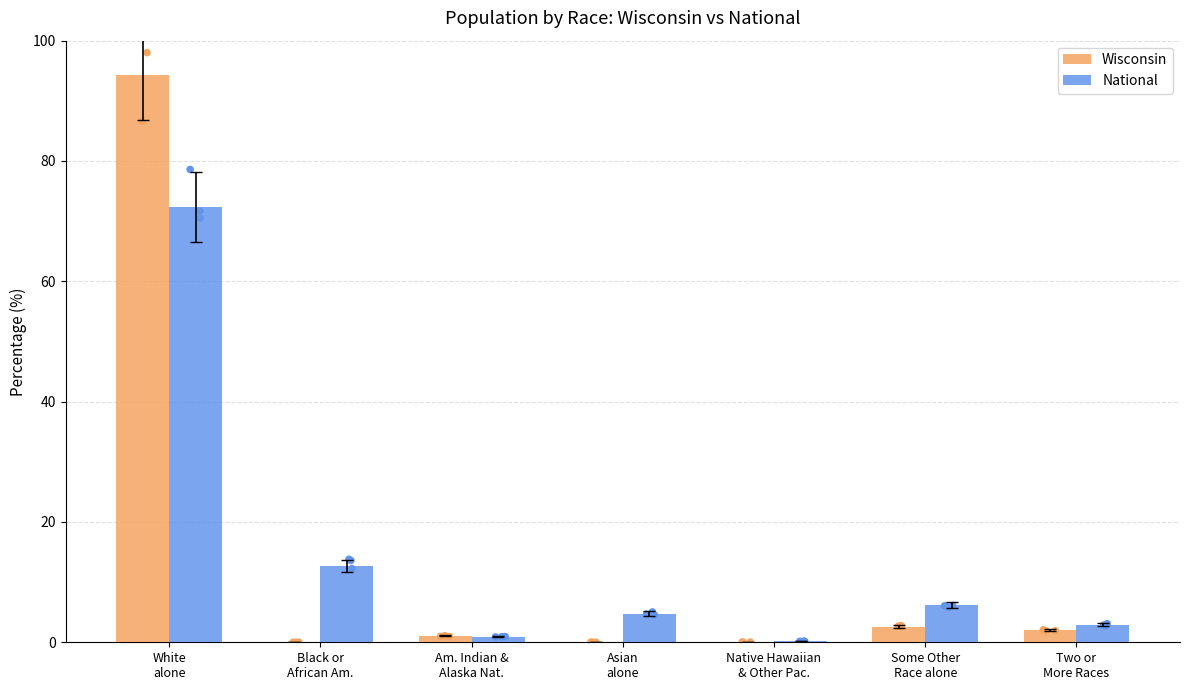

Which series reaches the minimum Y coordinate?

Wisconsin